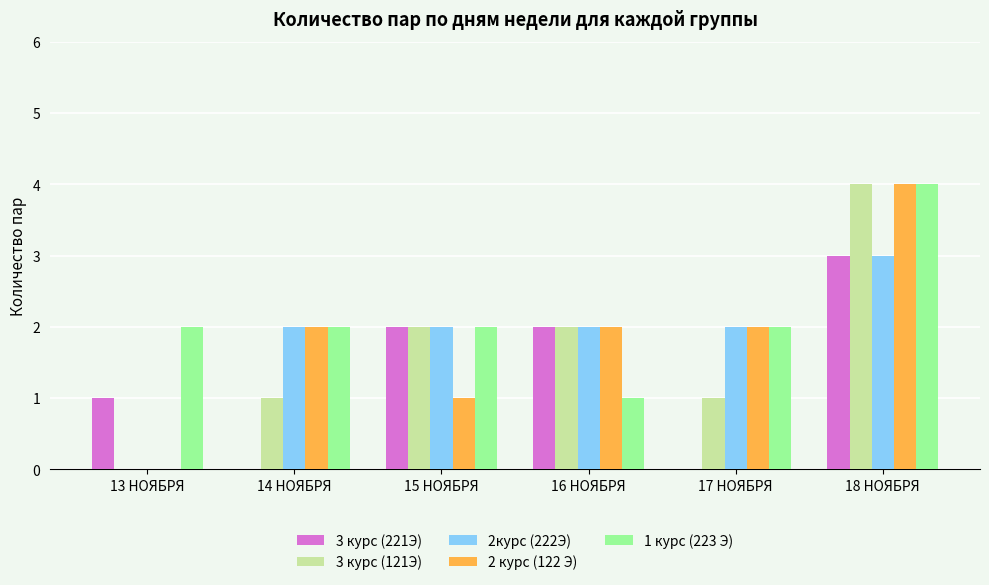

Reading left to right, list all the values displayed in this chart.

3 курс (221Э): 1	0	2	2	0	3
3 курс (121Э): 0	1	2	2	1	4
2курс (222Э): 0	2	2	2	2	3
2 курс (122 Э): 0	2	1	2	2	4
1 курс (223 Э): 2	2	2	1	2	4